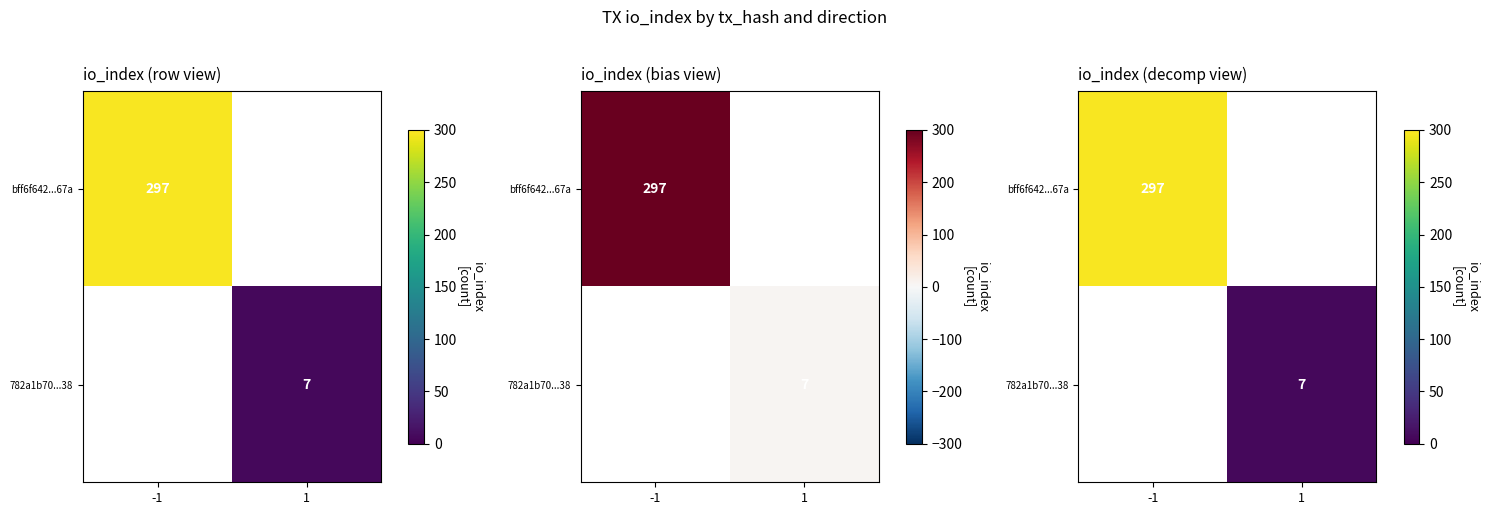

Rank the series at -1 from highest to lowest value.

bff6f642...67a, 782a1b70...38